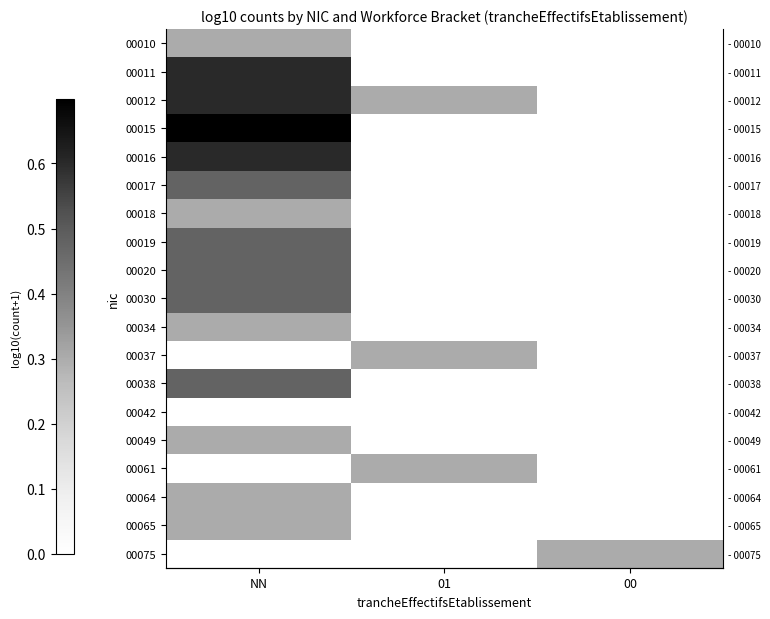

At how many categories does at least one series exceed 0?

3